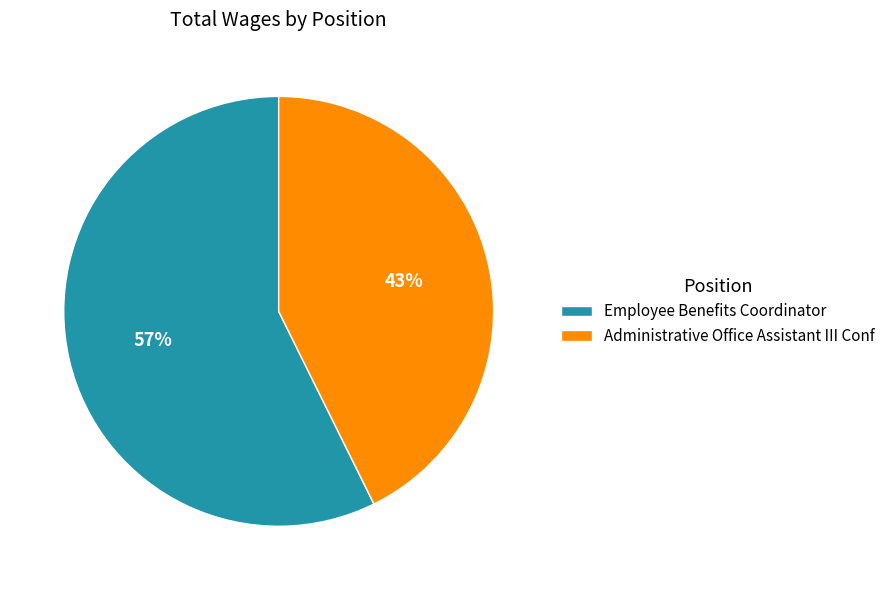

To the nearest percent, what percentage of the pie is Administrative Office Assistant III Conf?

43%